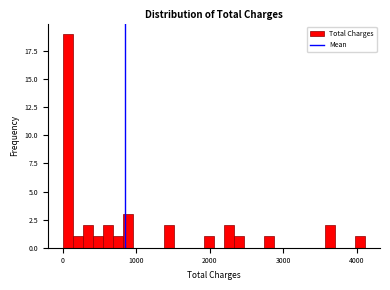

Around what value on the x-axis is the tallest bar? Give the approximate position of its centre, as read against the axis.

100